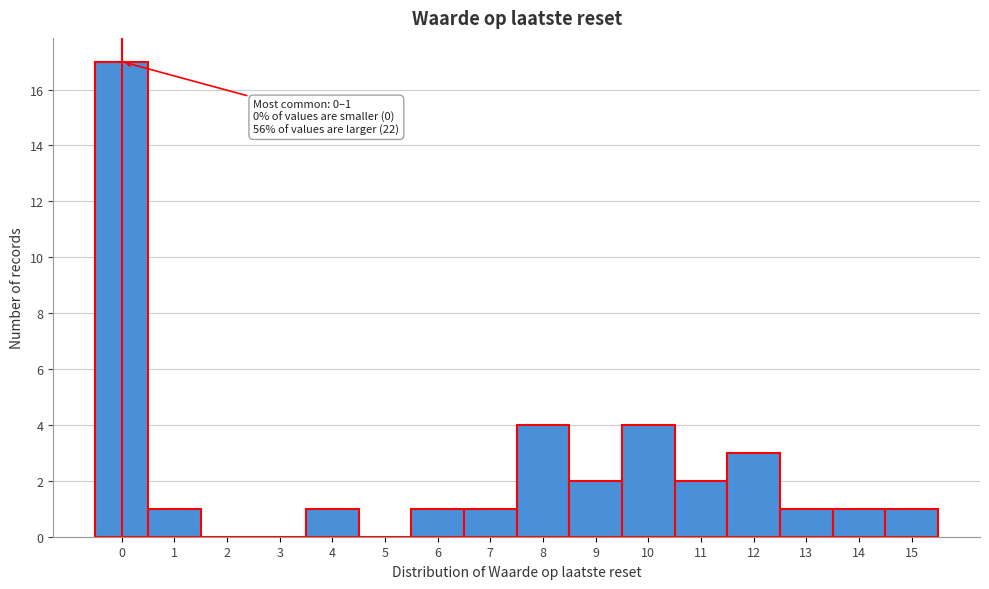

Reading left to right, what are all the values shown in this chart?

0=17	1=1	2=0	3=0	4=1	5=0	6=1	7=1	8=4	9=2	10=4	11=2	12=3	13=1	14=1	15=1